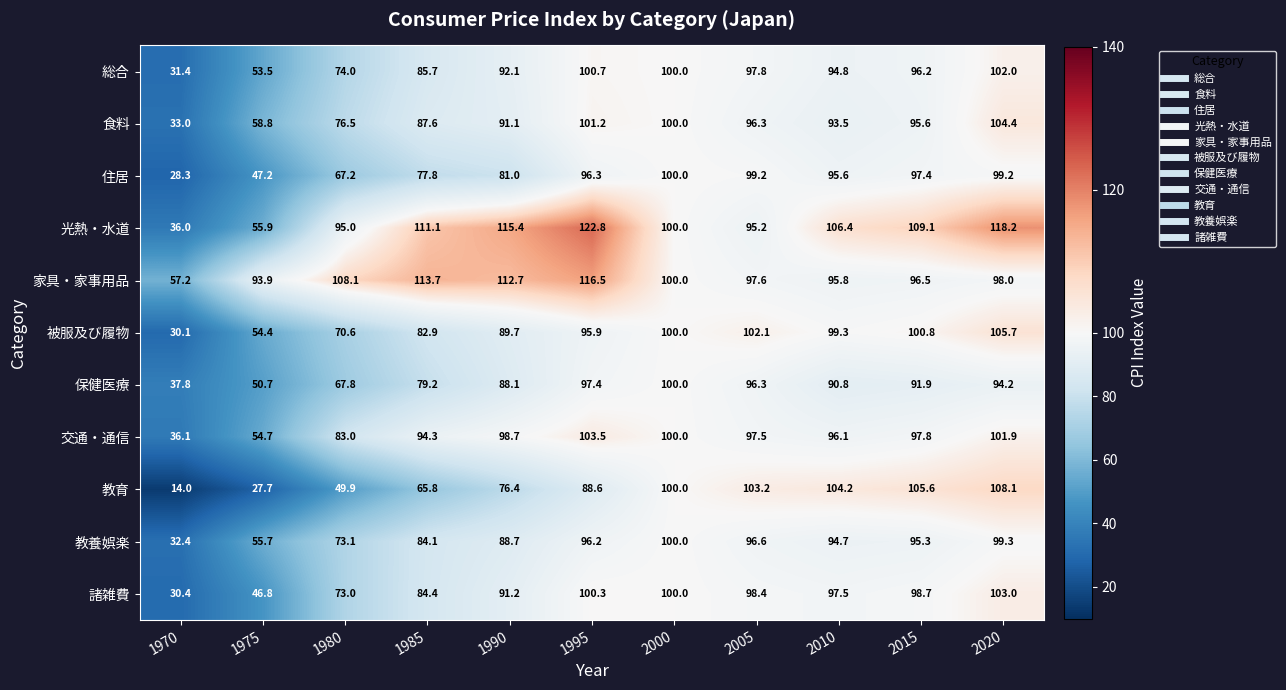

The 教育 series shows 11.3 at 1975. True or false?

False